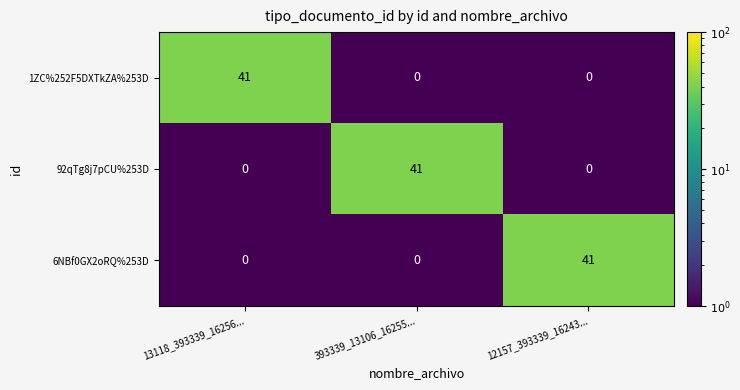

What is the total value across all series at 13118_393339_16256...?

41